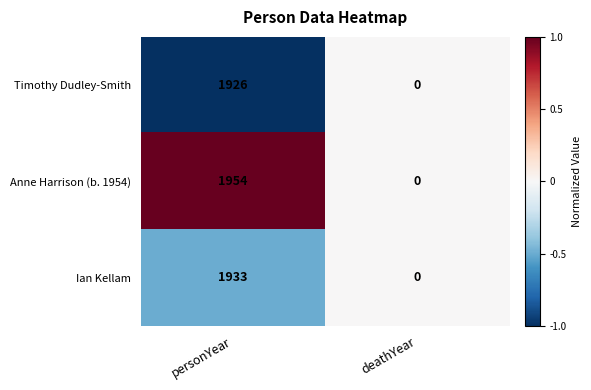

Reading left to right, list all the values displayed in this chart.

Timothy Dudley-Smith: personYear=1926	deathYear=0
Anne Harrison (b. 1954): personYear=1954	deathYear=0
Ian Kellam: personYear=1933	deathYear=0